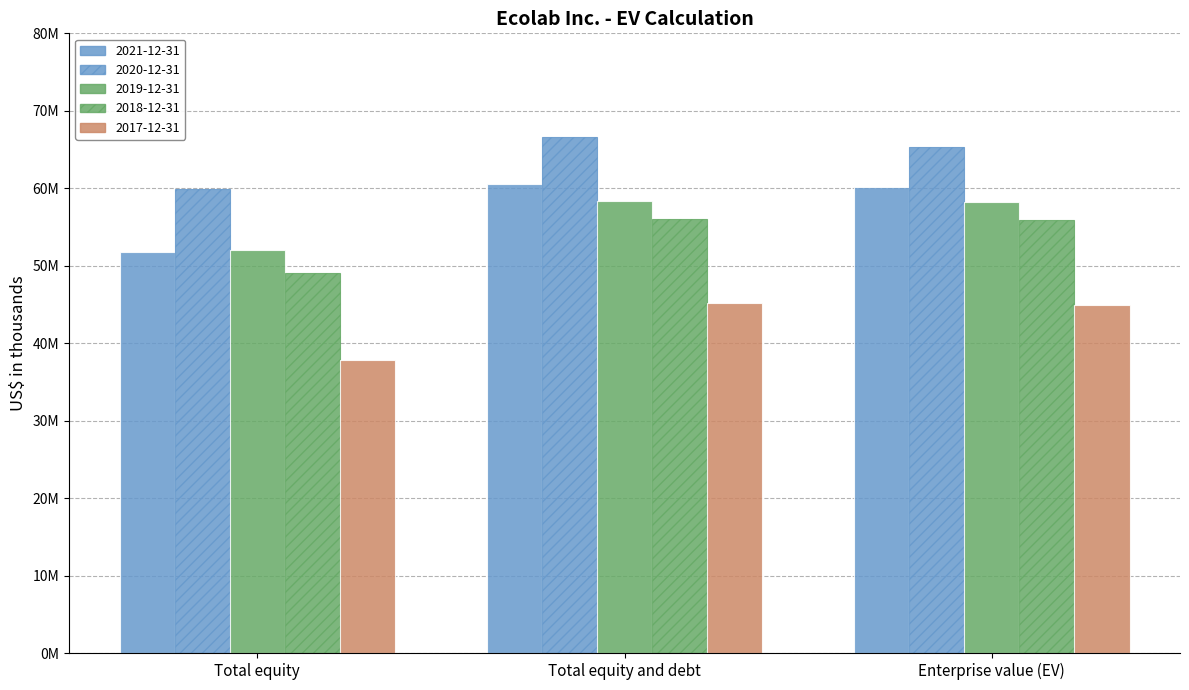

How many categories are shown in the chart?

3